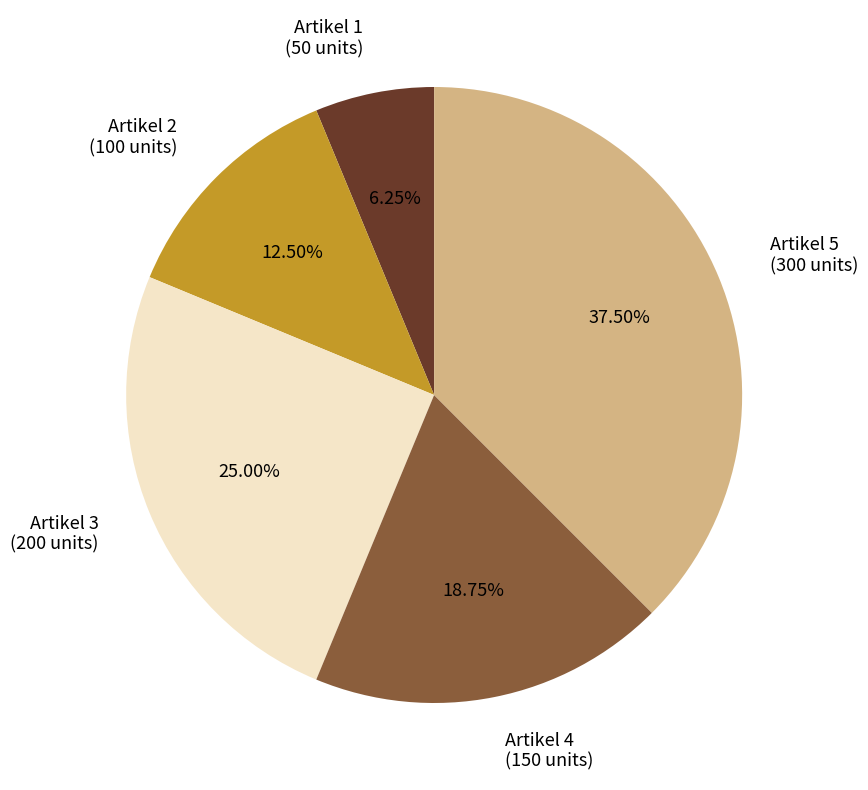

Does Artikel 3 represent more than half of the total?

No